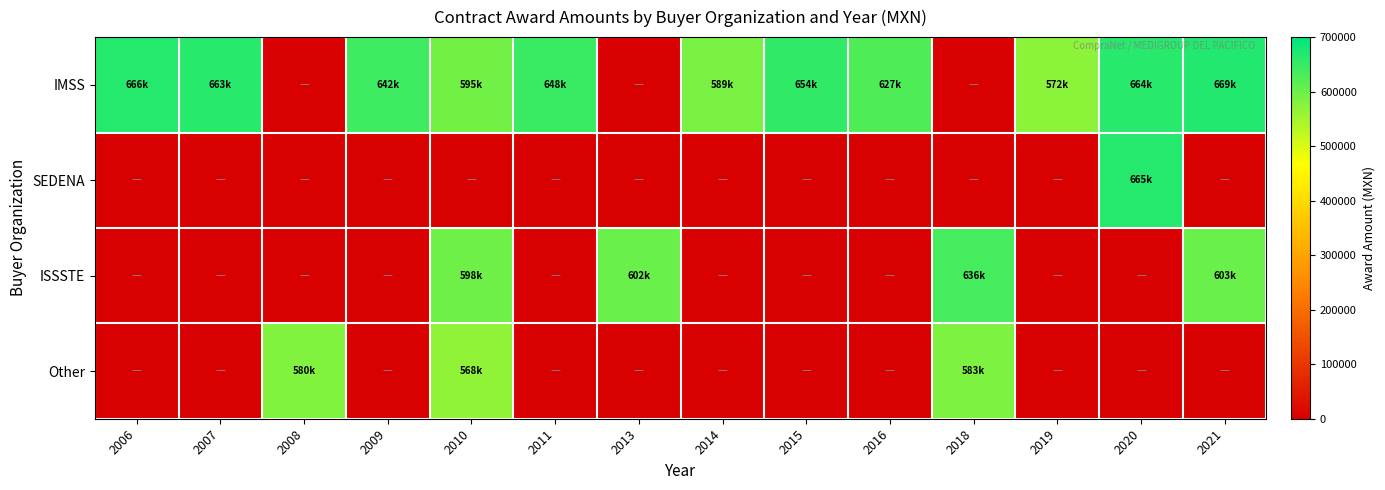

Which series has the largest total across all categories?

IMSS